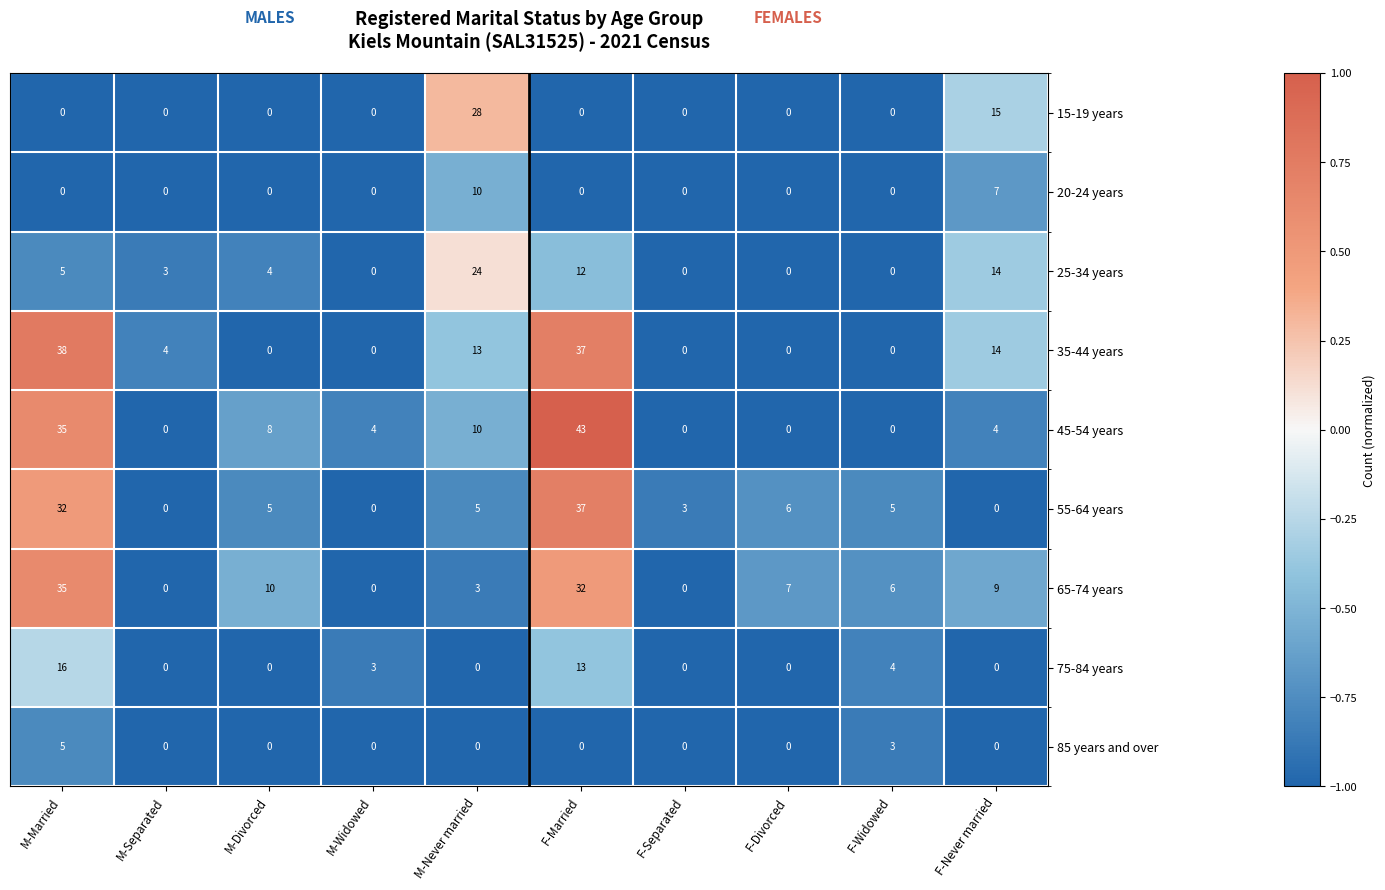

What is the difference between the 65-74 years values at F-Widowed and M-Separated?

6